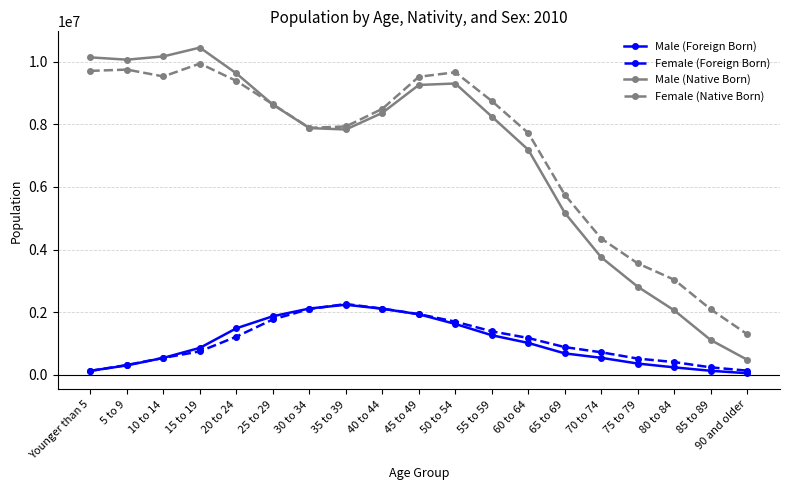

Is it true that Male (Native Born) equals 7876184 at 30 to 34?

True